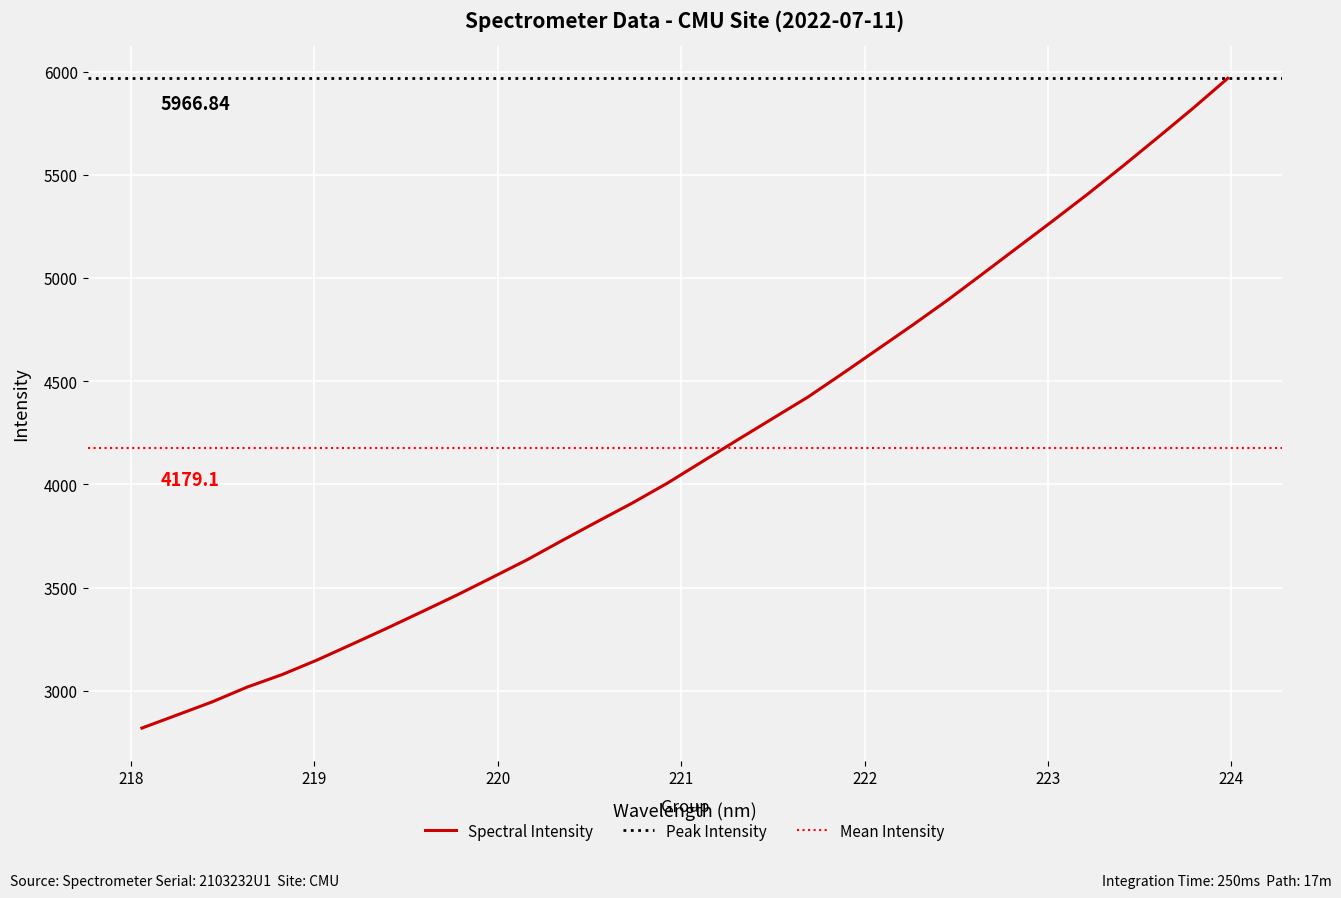

Is this an area chart (filled region under the line)?

No